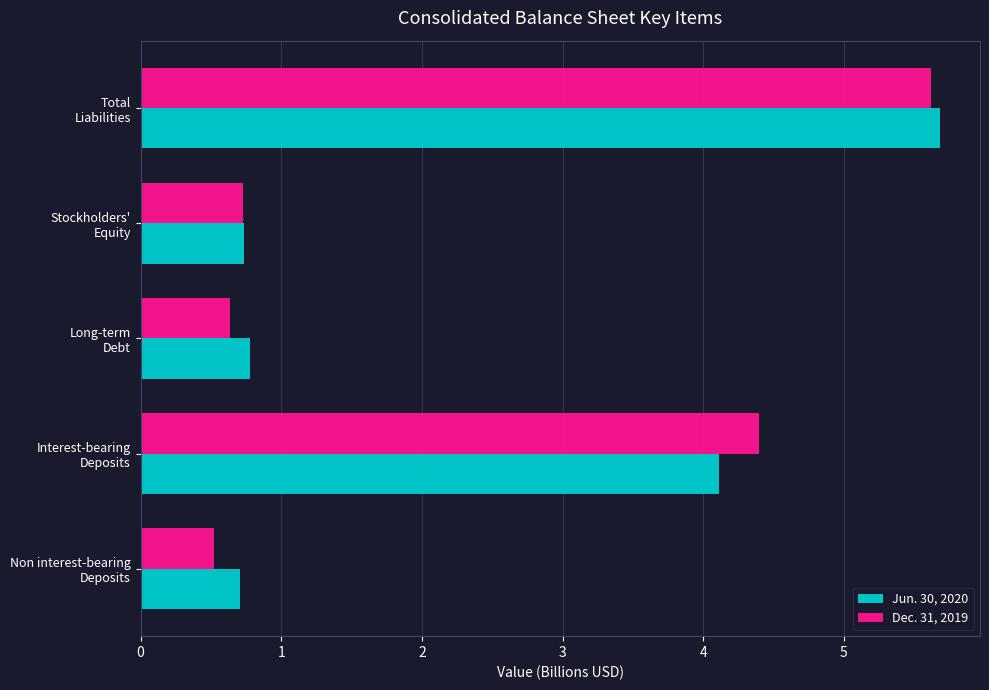

What is the difference between the maximum and minimum values in the Jun. 30, 2020 series?

5.0